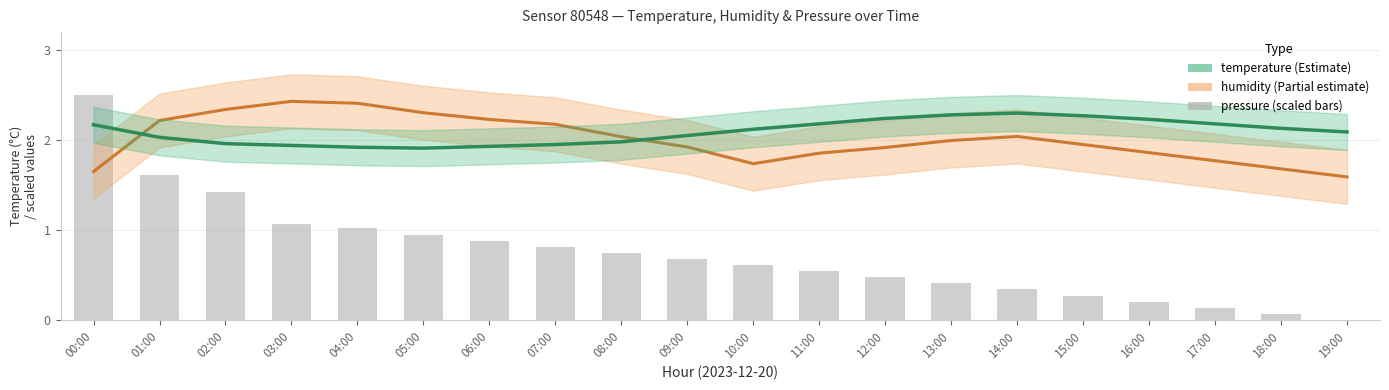

What is the difference between the second highest and second lowest values in the humidity (scaled) series?

0.8